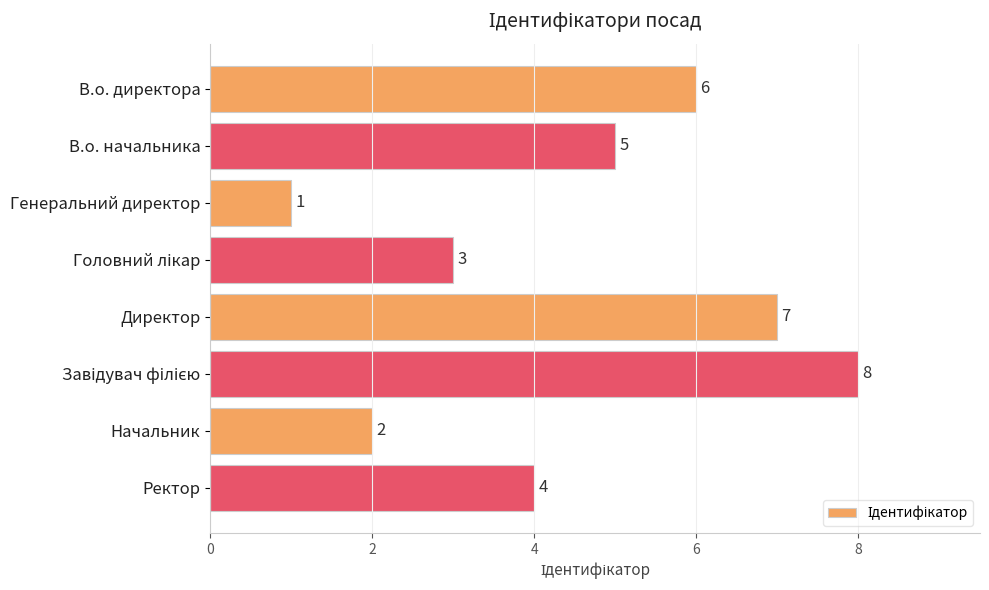

What is the sum of all values?

36